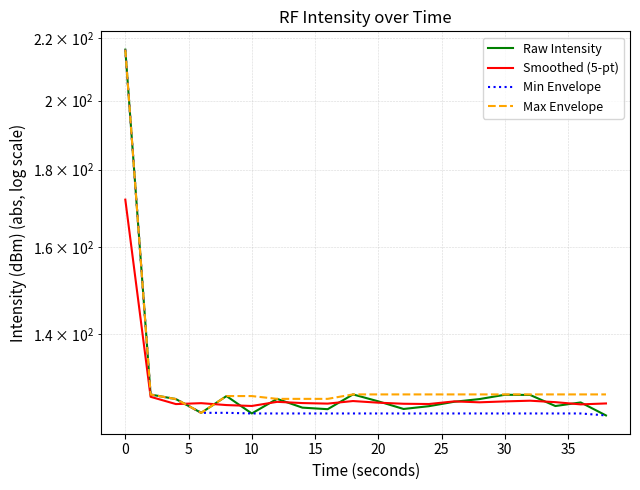

Reading left to right, transcribe all the data shown in this chart.

Raw Intensity: 216.2	127.7	126.8	124.2	127.4	124.1	126.9	125.2	124.9	127.7	126.4	124.9	125.5	126.3	126.8	127.7	127.6	125.5	126.2	123.7
Smoothed (5-pt): 171.9	127.3	125.9	126.0	125.7	125.5	126.3	126.1	126.0	126.5	126.1	125.9	125.9	126.4	126.2	126.4	126.5	126.2	125.8	126.0
Min Envelope: 216.2	127.7	126.8	124.2	124.2	124.1	124.1	124.1	124.1	124.1	124.1	124.1	124.1	124.1	124.1	124.1	124.1	124.1	124.1	123.7
Max Envelope: 216.2	127.7	126.8	124.2	127.4	127.4	126.9	126.9	126.9	127.7	127.7	127.7	127.7	127.7	127.7	127.7	127.7	127.7	127.7	127.7